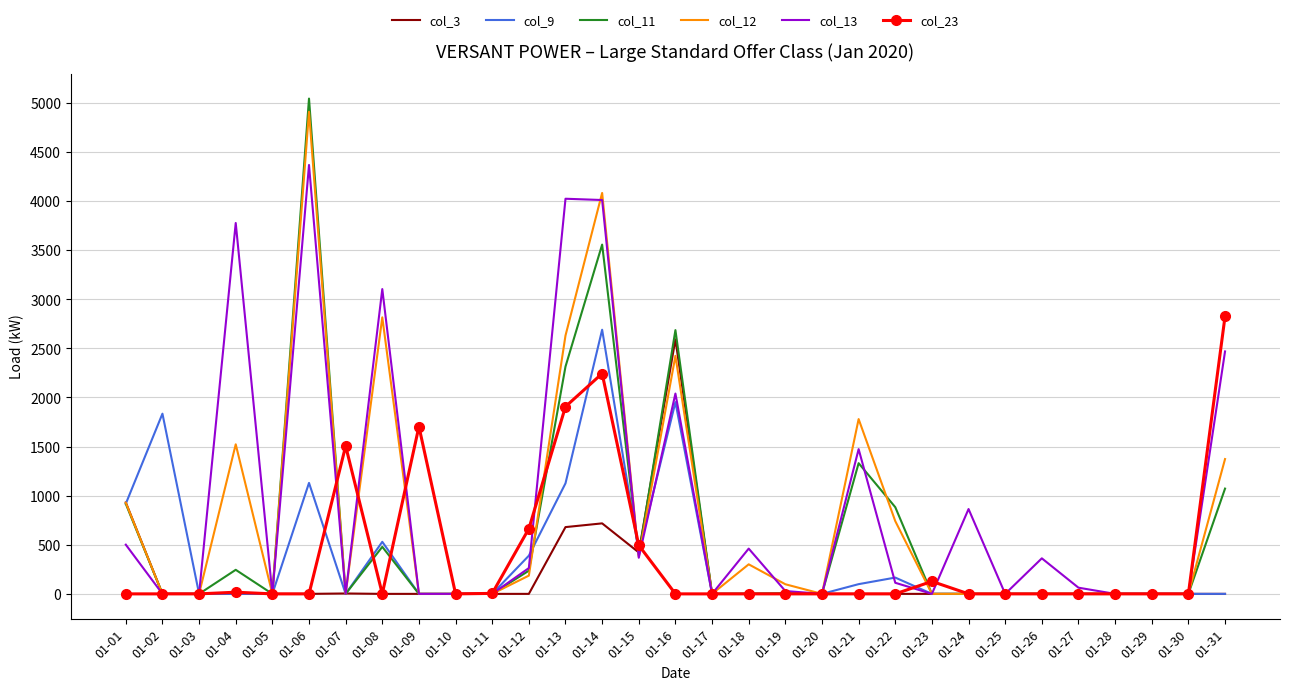

What is the sum of the col_13 values at 01-03 and 01-06?

4368